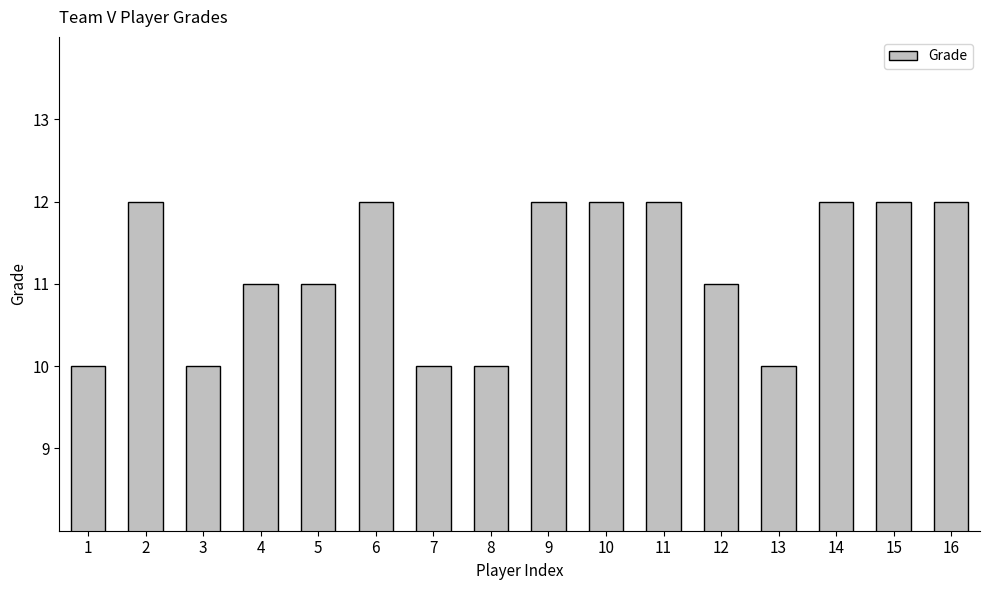

How many bars are there in total?

16